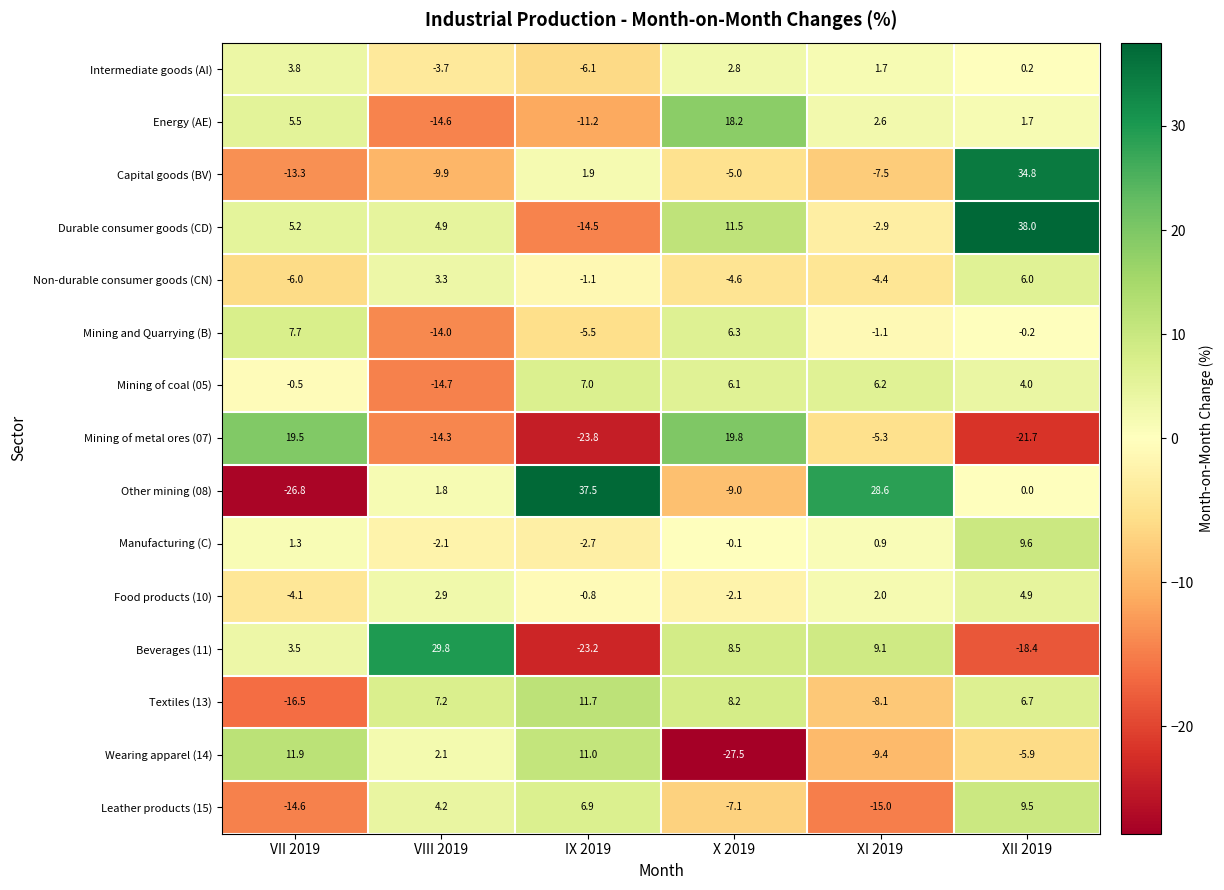

What is the spread (max minus min) of values at VIII 2019?

44.5